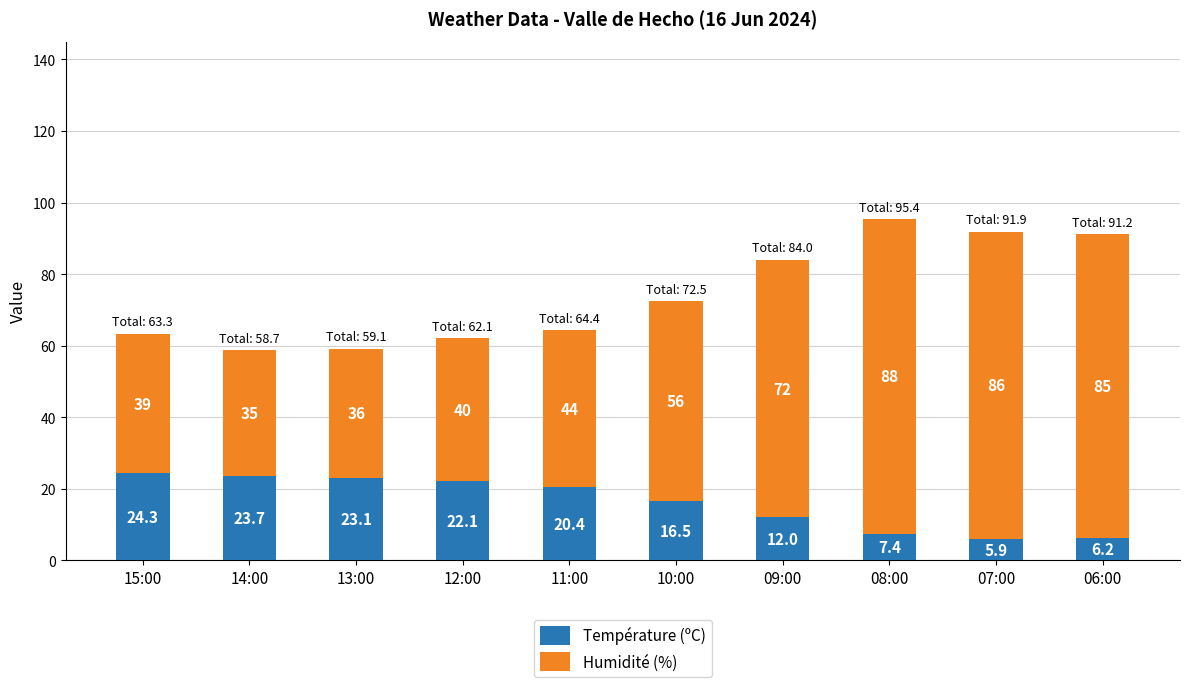

What are all the series names shown in the legend?

Température (ºC), Humidité (%)